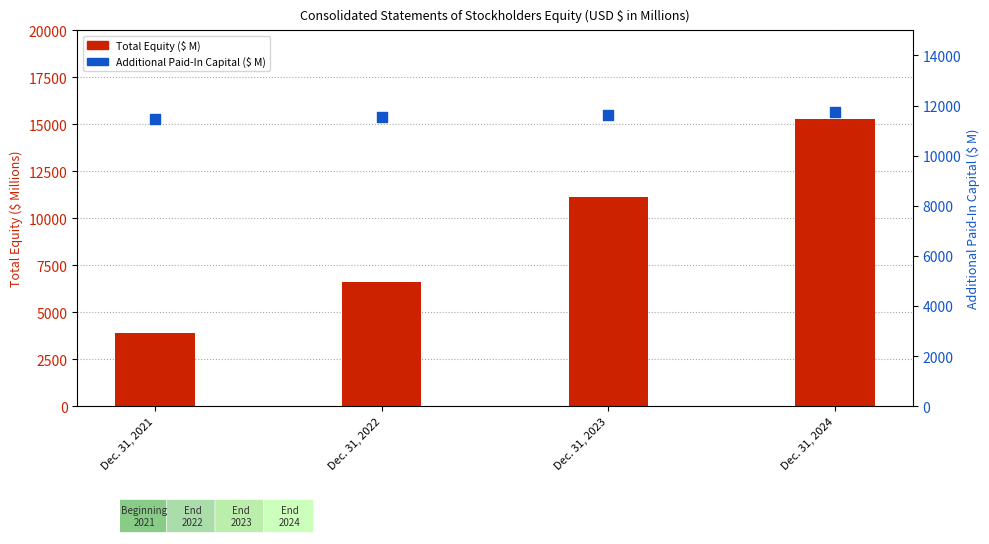

Which series contains the lowest Y value?

Total Equity ($ M)